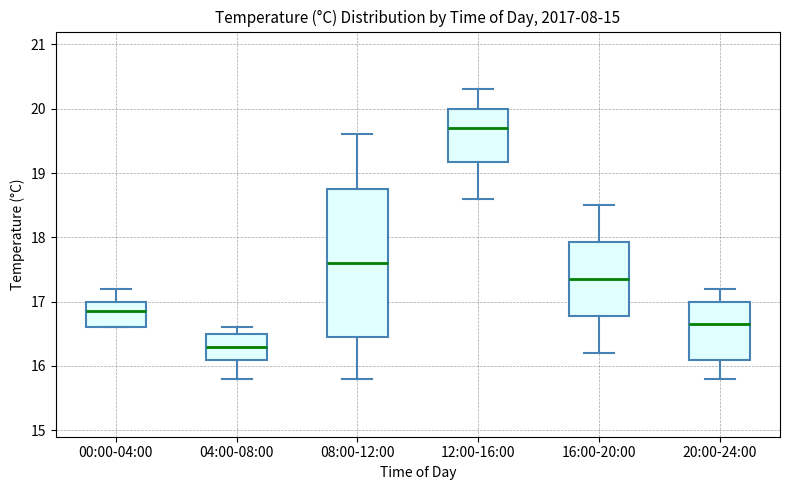

Reading left to right, transcribe this box plot: for each box, give where its median line is, the range the box spans, and where its two whiskers end, as read against the y-axis. The values are not printed on the chart, so give them approximately, as read against the axis.

00:00-04:00: median 16.9, box 16.6 to 17.0, whiskers 16.6 to 17.2
04:00-08:00: median 16.3, box 16.1 to 16.5, whiskers 15.8 to 16.6
08:00-12:00: median 17.6, box 16.5 to 18.8, whiskers 15.8 to 19.6
12:00-16:00: median 19.7, box 19.2 to 20.0, whiskers 18.6 to 20.3
16:00-20:00: median 17.4, box 16.8 to 17.9, whiskers 16.2 to 18.5
20:00-24:00: median 16.7, box 16.1 to 17.0, whiskers 15.8 to 17.2